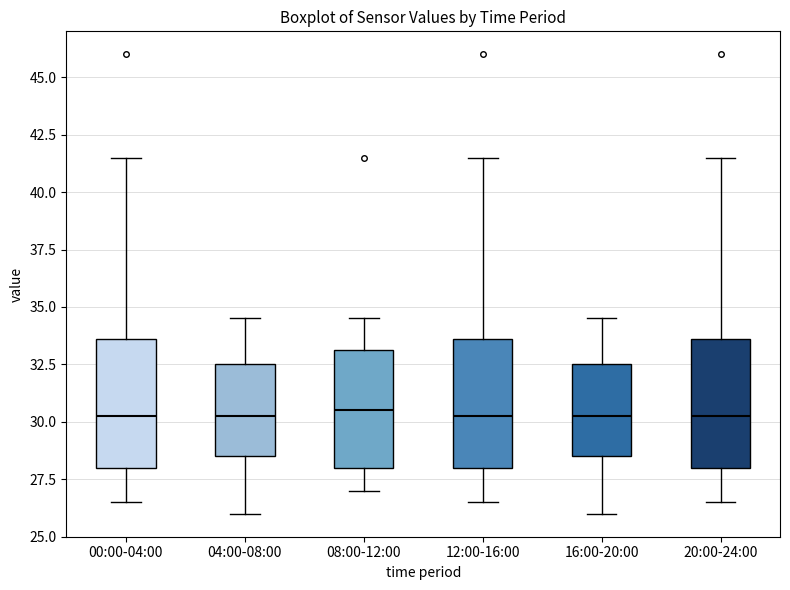

Where does the upper whisker of the box for 04:00-08:00 end on the y-axis? The values are not printed on the chart, so give them approximately, as read against the axis.

34.5